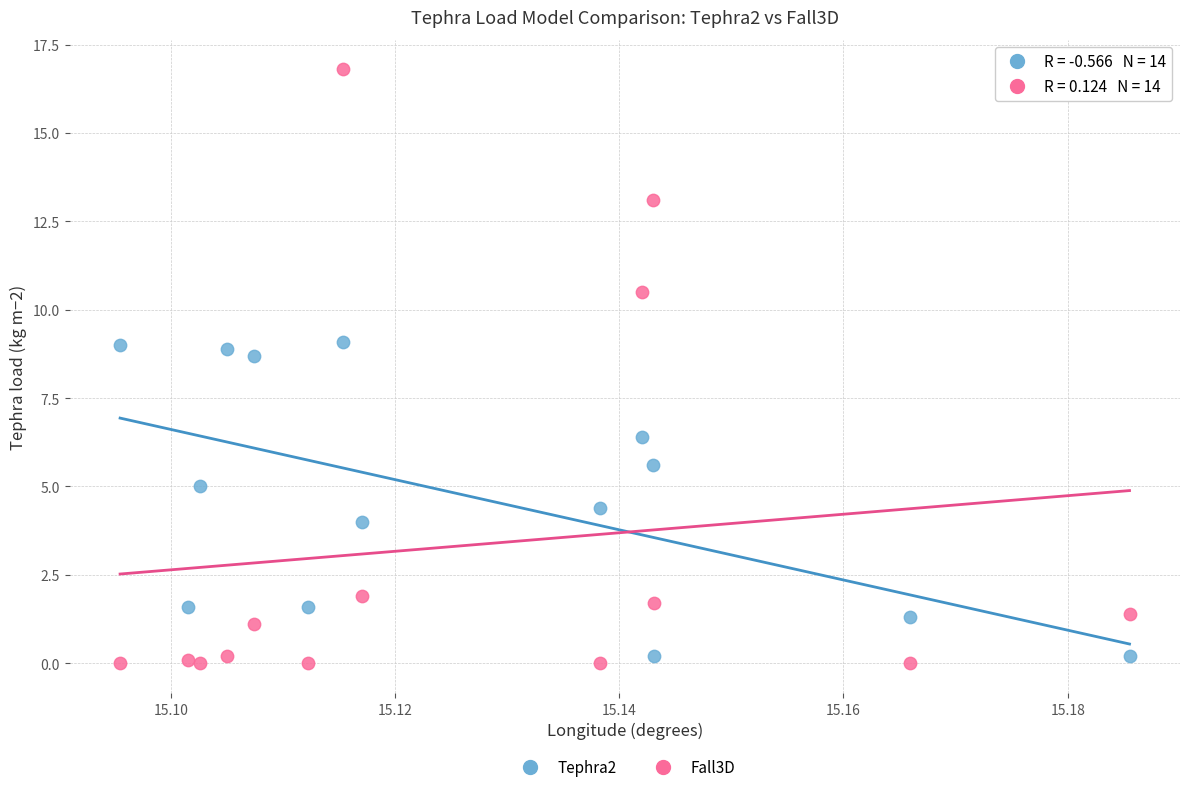

Which series has the largest Y range (max minus min)?

Fall3D